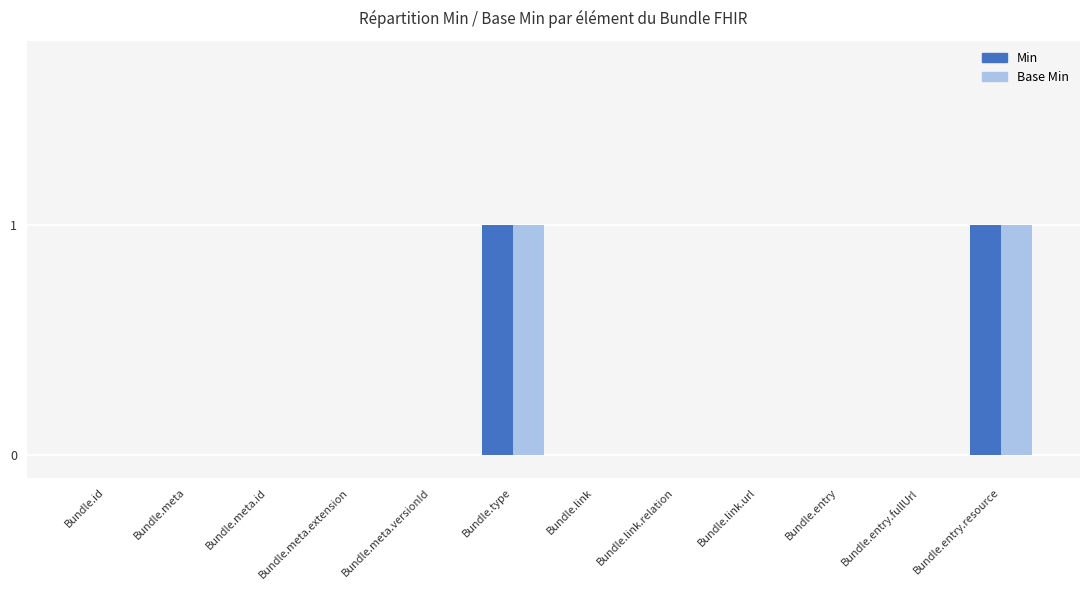

Is the value of Base Min at Bundle.meta.versionId greater than the value of Min at Bundle.entry.resource?

No